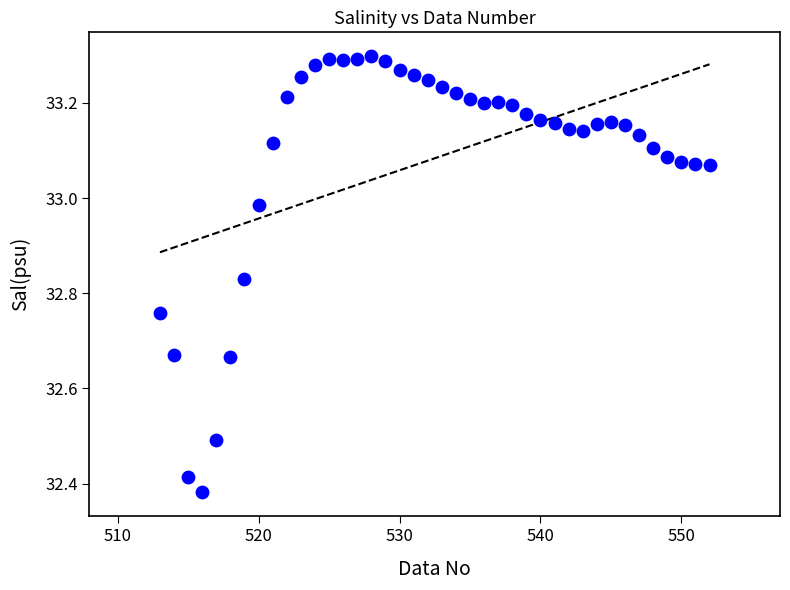

What is the range of X values (max minus min)?

39.0